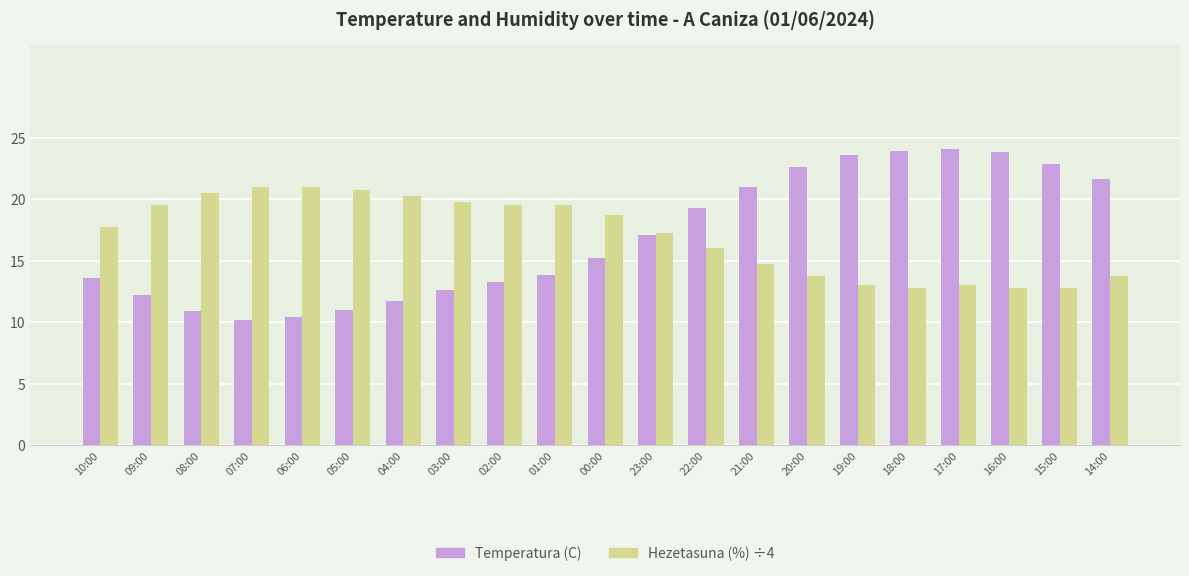

What value does the Hezetasuna (%) ÷4 series have at 05:00?

20.8